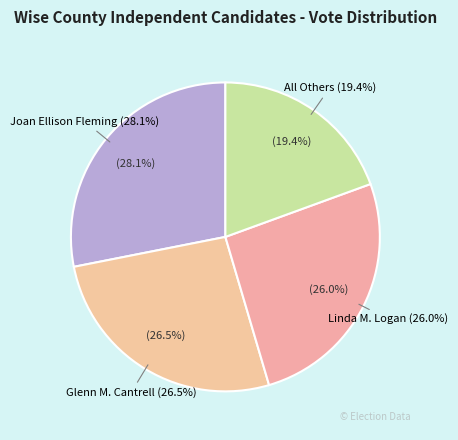

How many segments does this pie chart have?

4